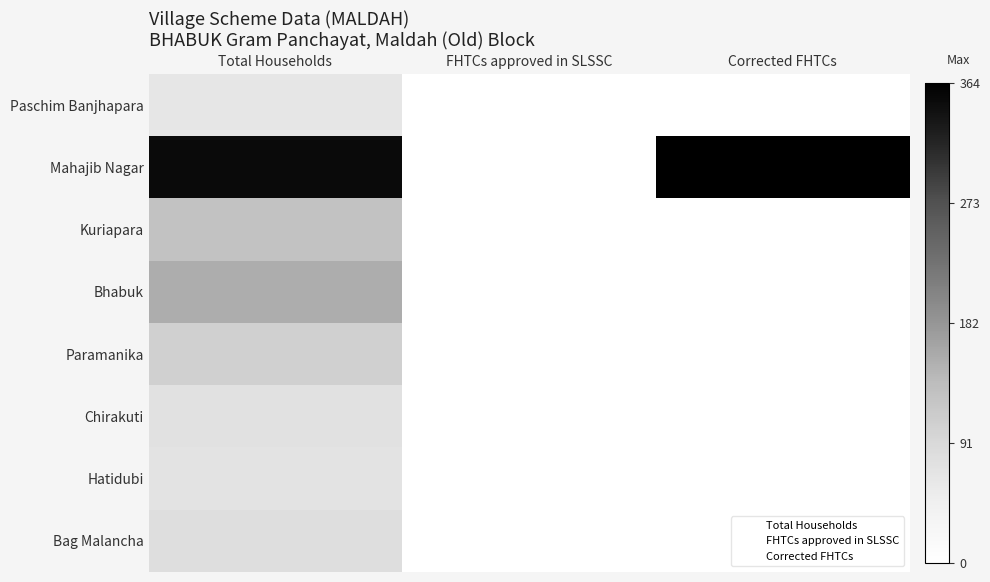

Rank the series at FHTCs approved in SLSSC from highest to lowest value.

Paschim Banjhapara, Mahajib Nagar, Kuriapara, Bhabuk, Paramanika, Chirakuti, Hatidubi, Bag Malancha